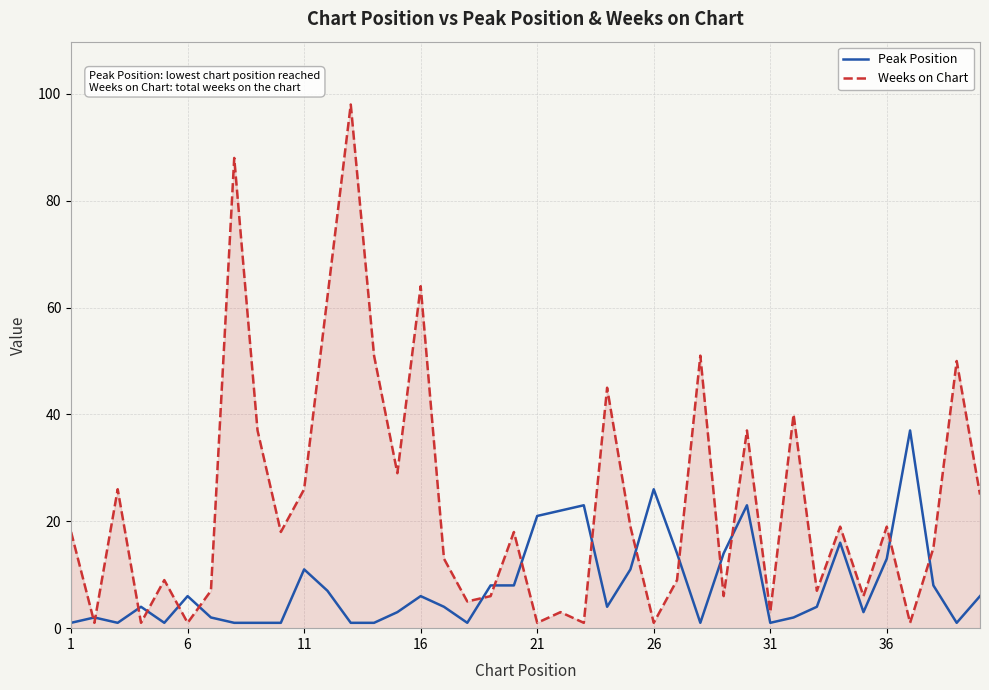

Which series has the largest total across all categories?

Weeks on Chart